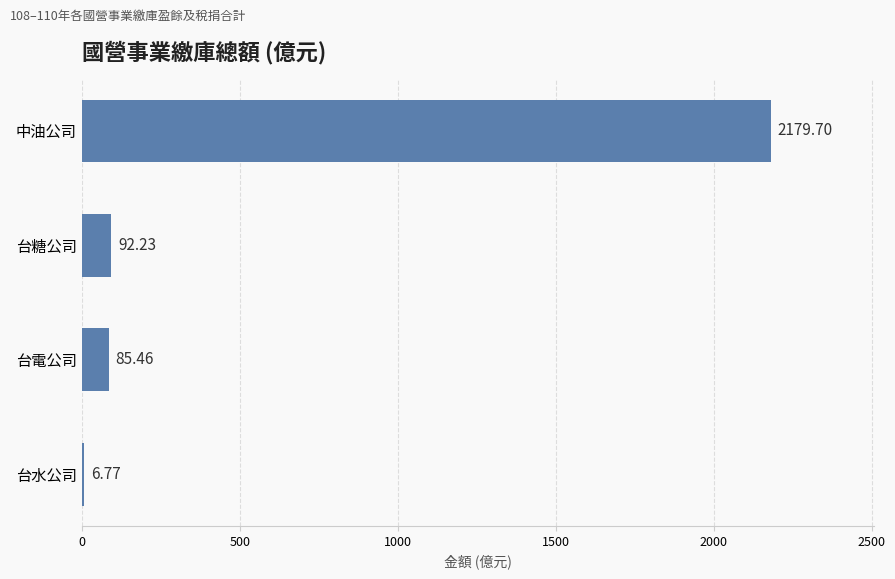

What is the sum of all values?

2364.2